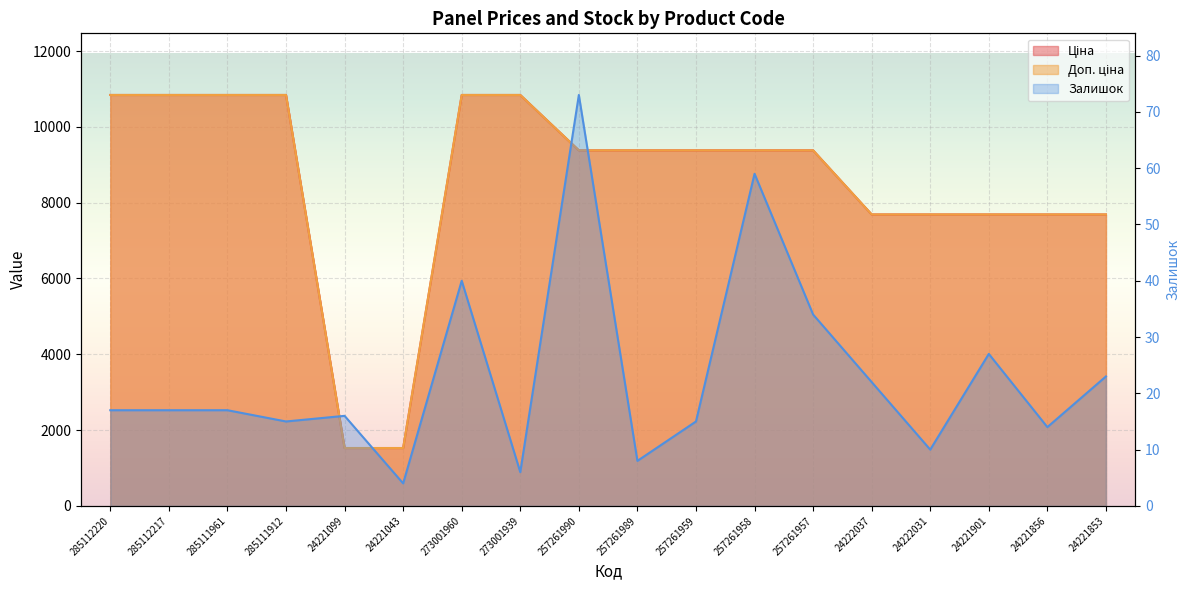

Which category has the lowest value across all series?

24221043